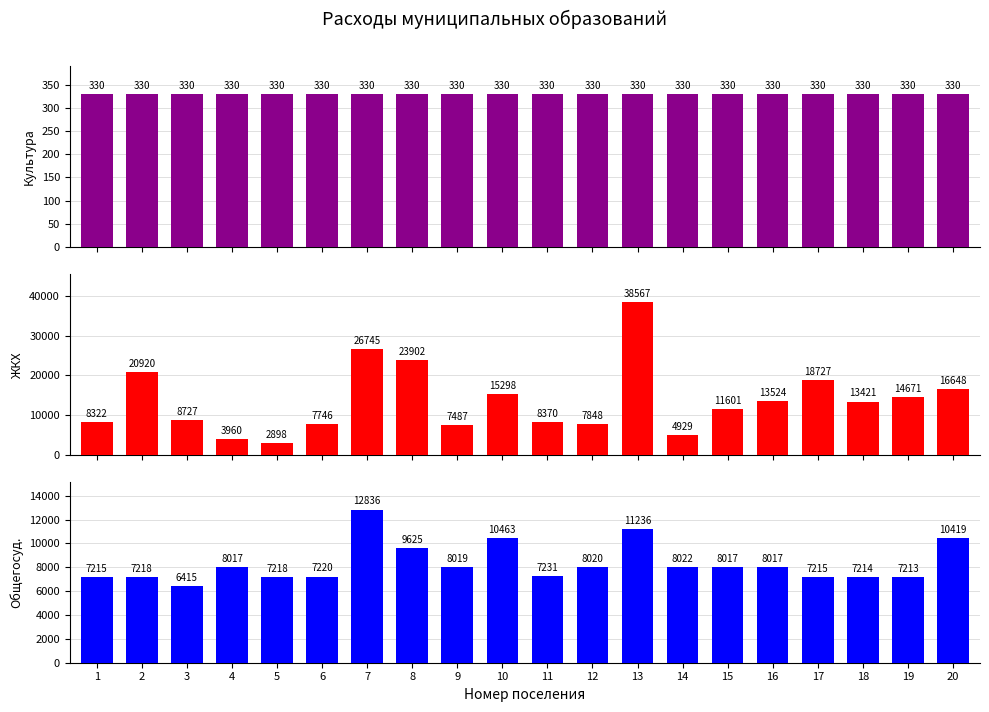

Rank the series by their average value, from lowest to highest.

Культура и кинематография, Общегосударственные вопросы, Жилищно-коммунальное хозяйство